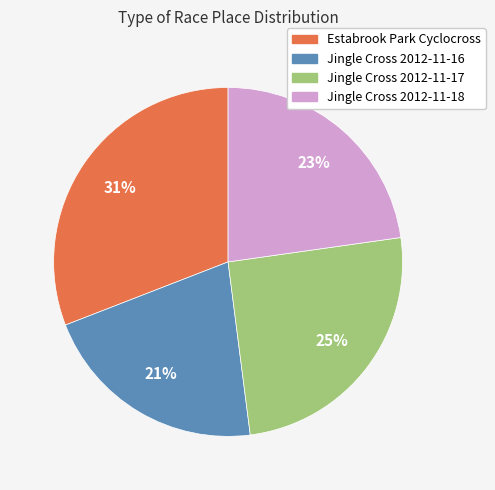

To the nearest percent, what is the combined percentage of Jingle Cross 2012-11-18 and Jingle Cross 2012-11-17?

48%